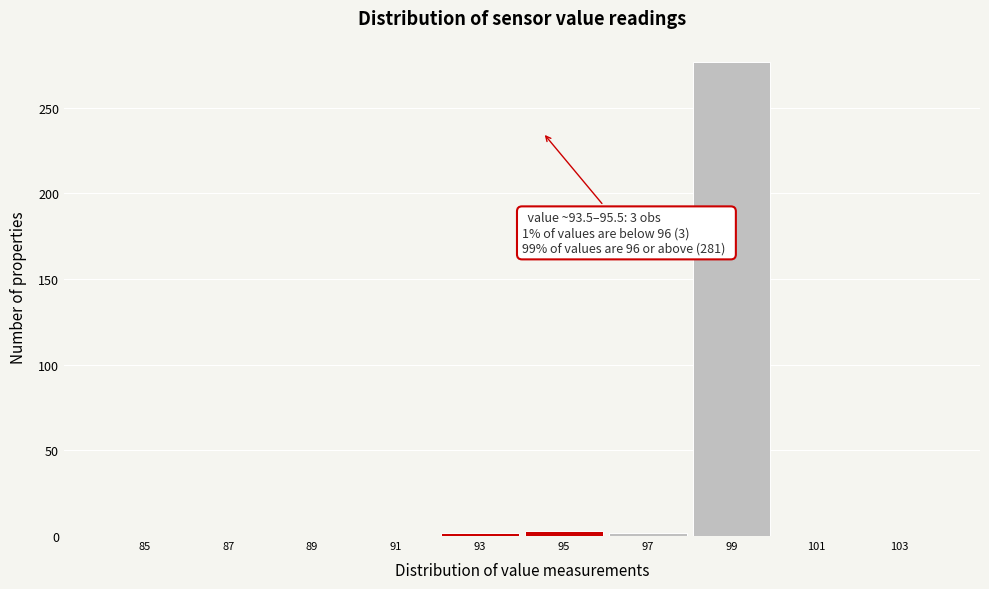

Which category has the highest value across all series?

99